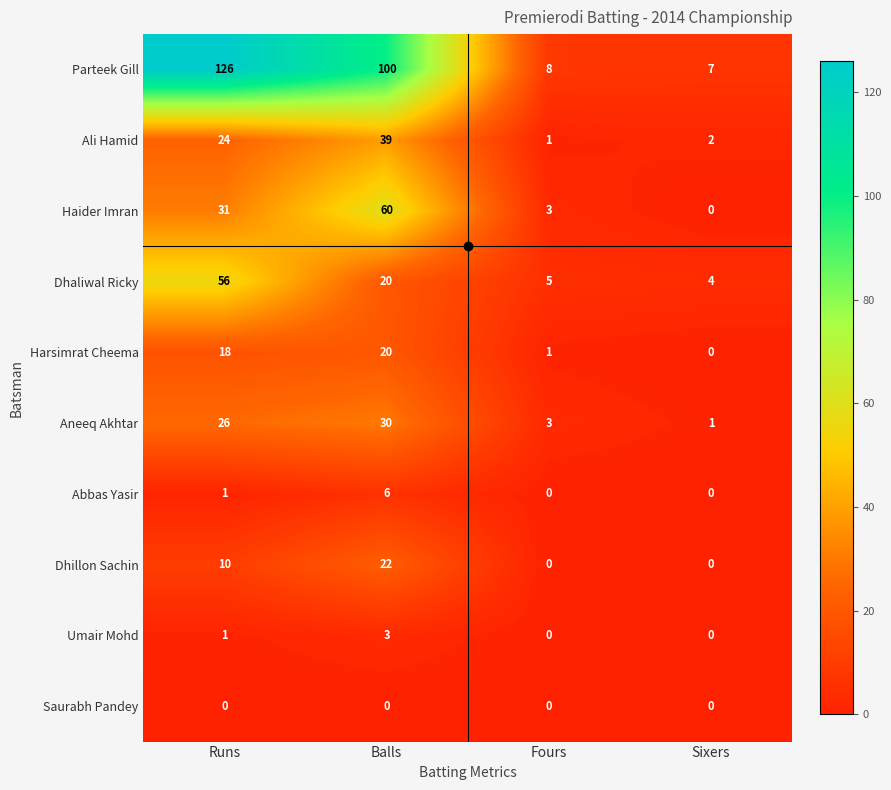

Which series changed the most between Runs and Balls?

Dhaliwal Ricky